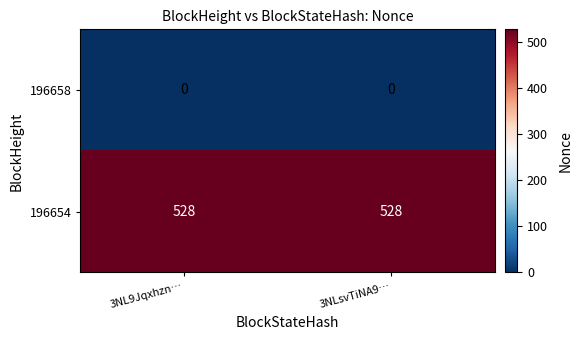

Reading left to right, extract all data points from this chart.

196658: 0	0
196654: 528	528